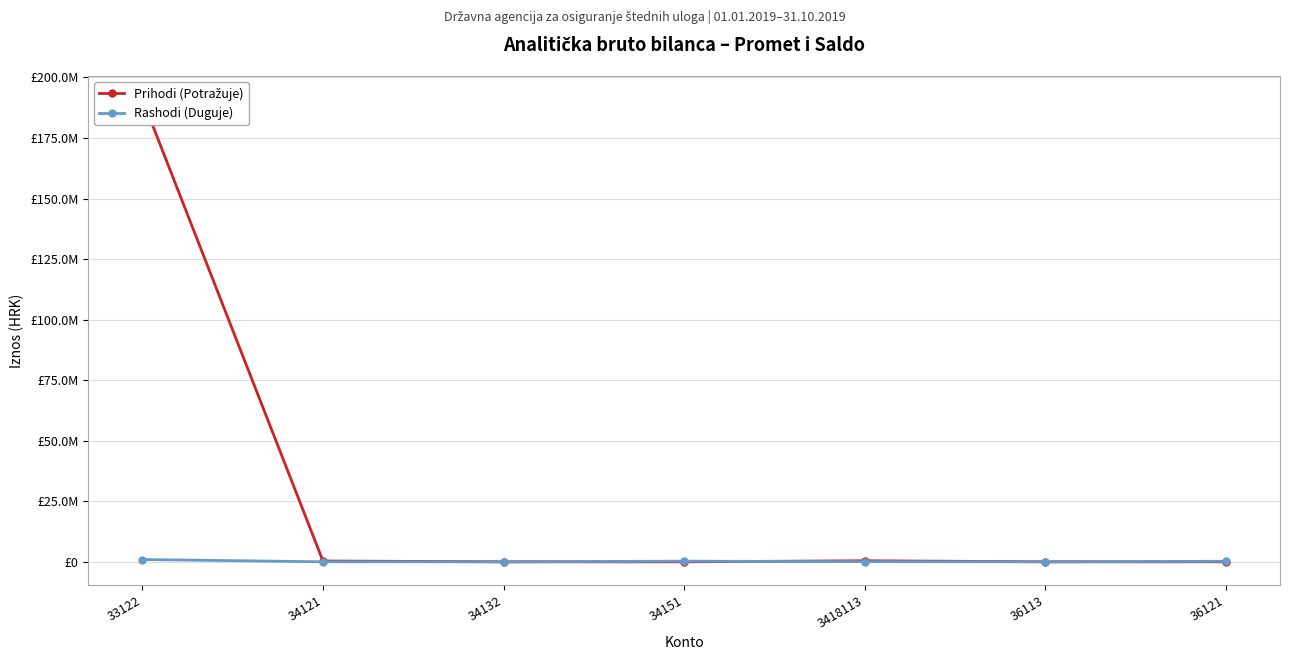

At 3418113, list the series in order from largest to smallest.

Prihodi (Potražuje), Rashodi (Duguje)